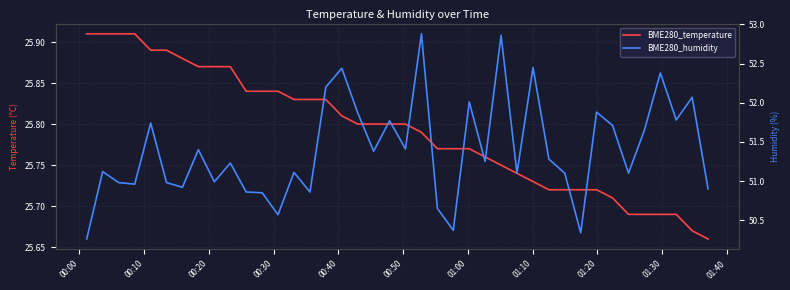

True or false: BME280_humidity and BME280_temperature cross at least once.

False